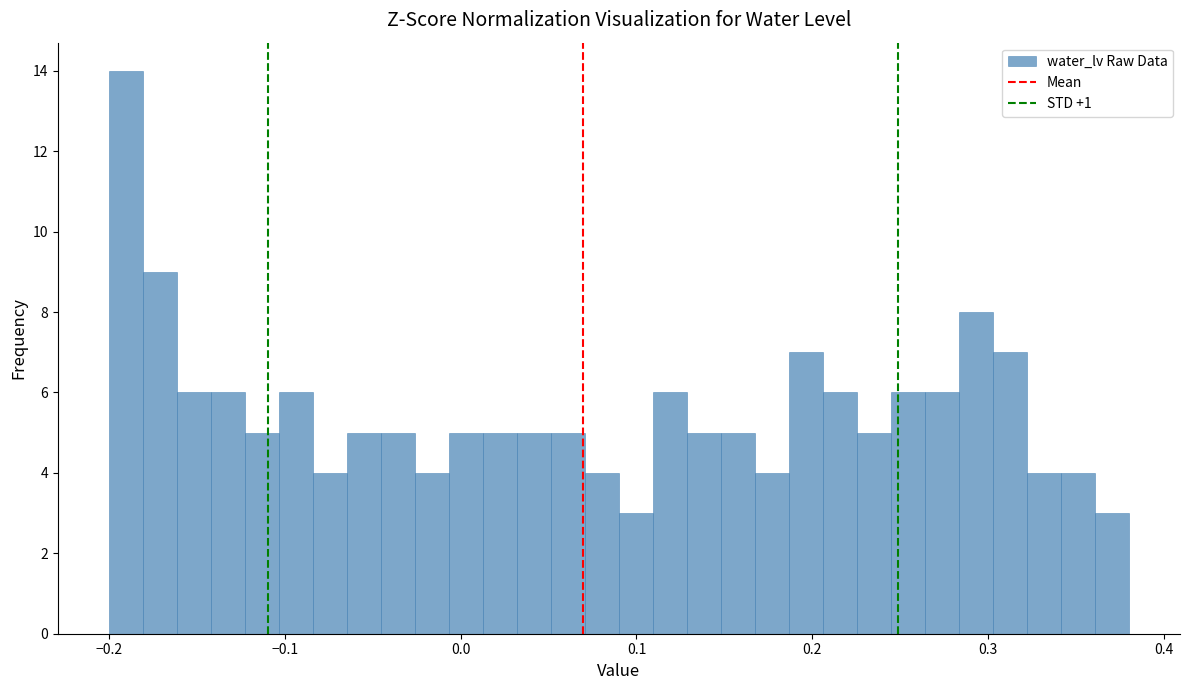

Read against the x-axis, roughly where is the centre of the tallest bar?

-0.19